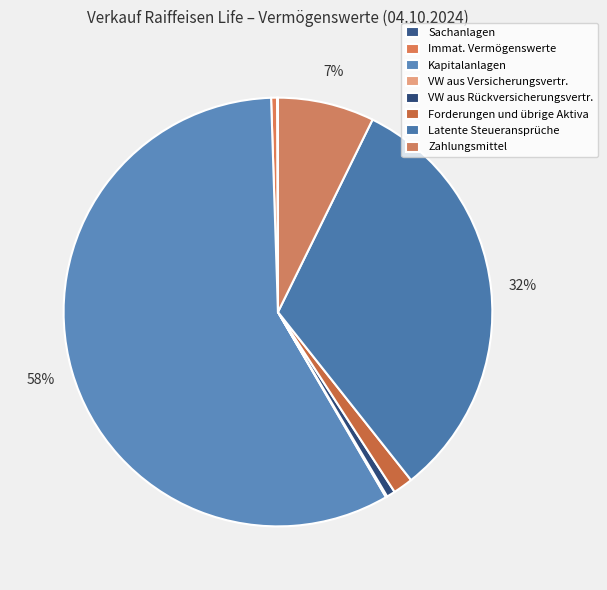

What percentage is the Latente Steueransprüche slice, to the nearest percent?

32%